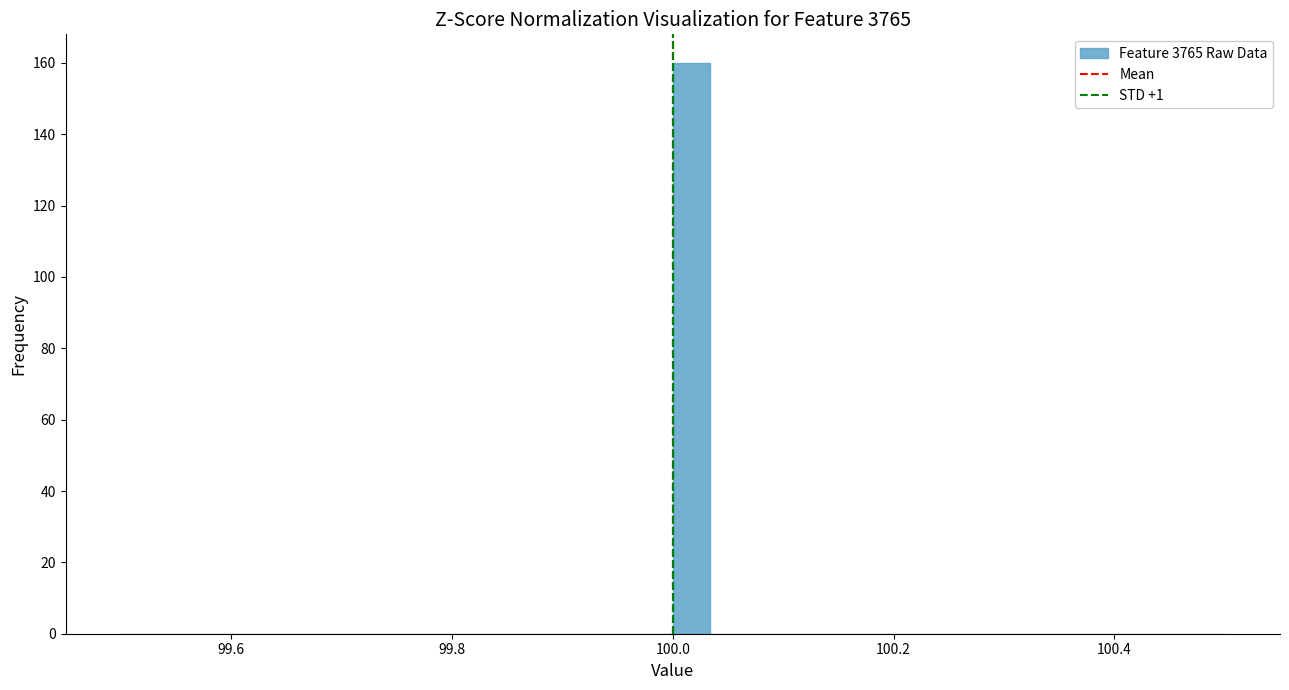

Around what value on the x-axis is the tallest bar? Give the approximate position of its centre, as read against the axis.

100.02